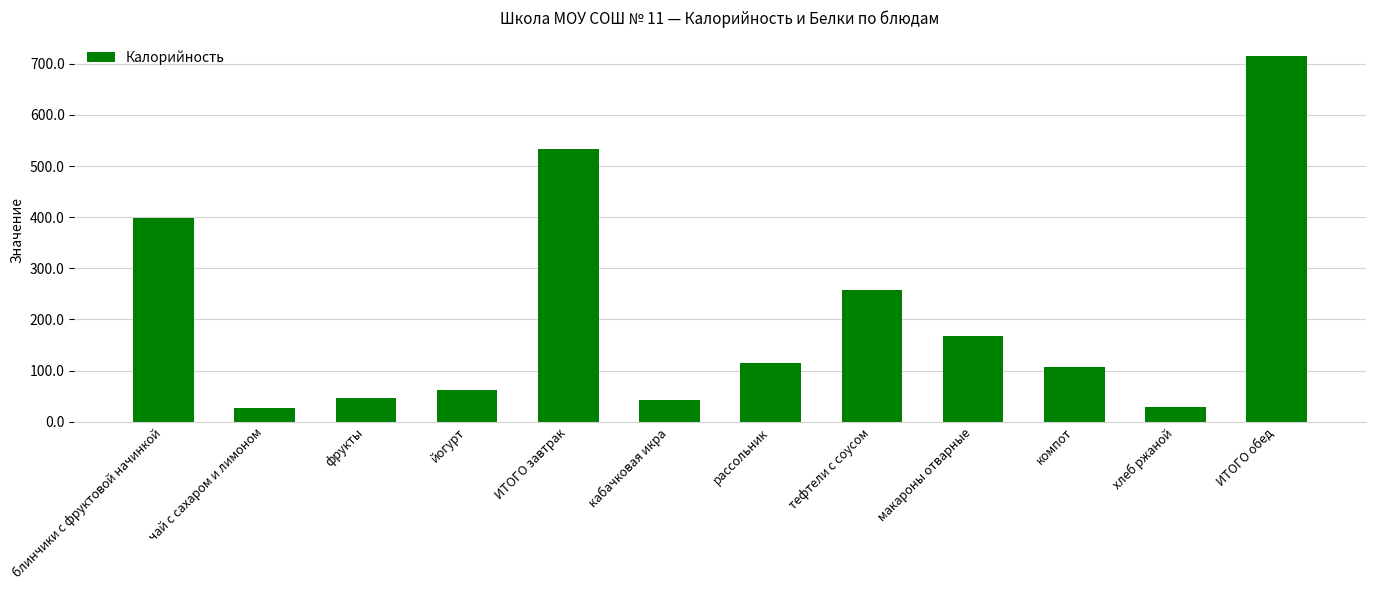

What is the label of the 11th bar from the right?

чай с сахаром и лимоном